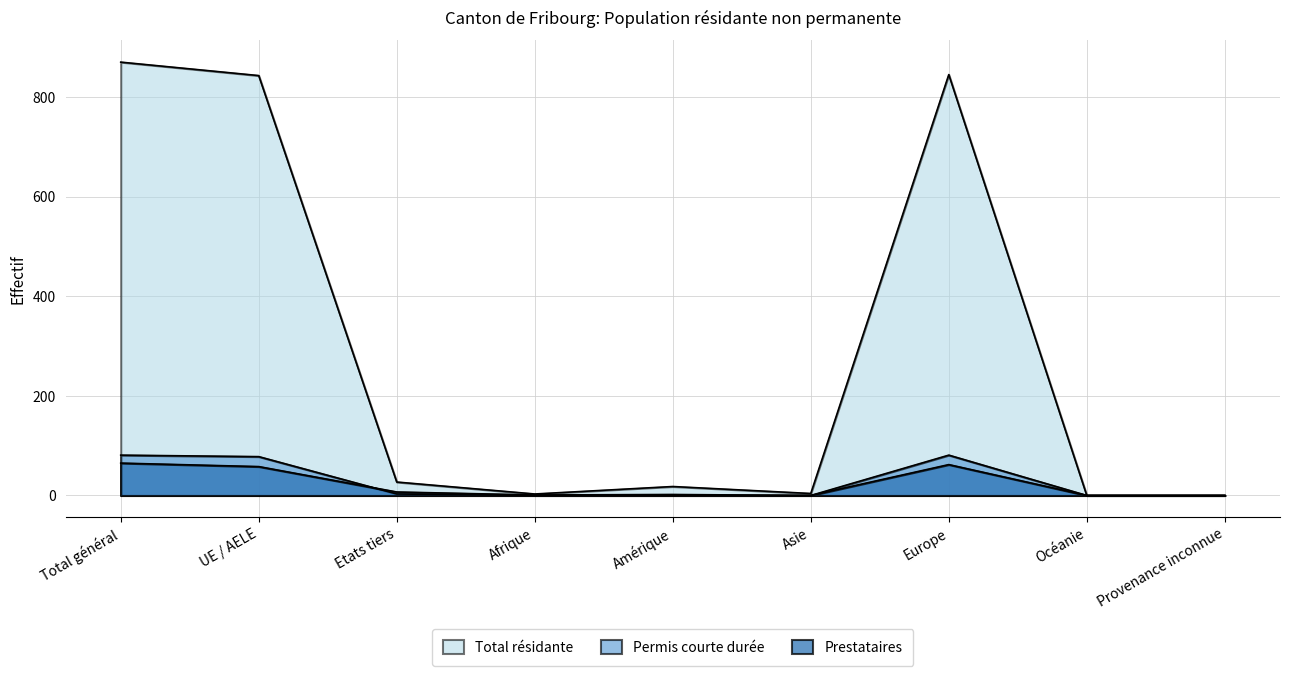

Reading left to right, transcribe all the data shown in this chart.

Total résidante: 870	843	27	3	18	4	845	0	0
Permis courte durée: 81	78	3	0	0	0	81	0	0
Prestataires: 65	58	7	1	2	0	62	0	0